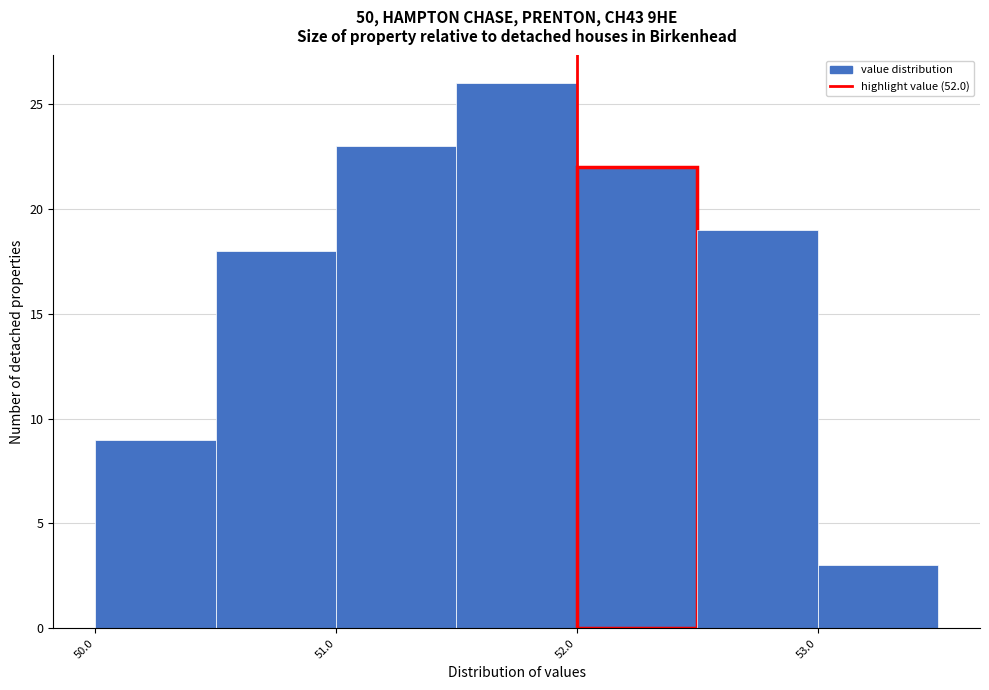

Reading left to right, transcribe this chart: for each bar, give the range it covers on the x-axis and its height. The values are not printed on the chart, so give them approximately, as read against the axis.

50.0 to 50.5: 9
50.5 to 51.0: 18
51.0 to 51.5: 23
51.5 to 52.0: 26
52.0 to 52.5: 22
52.5 to 53.0: 19
53.0 to 53.5: 3